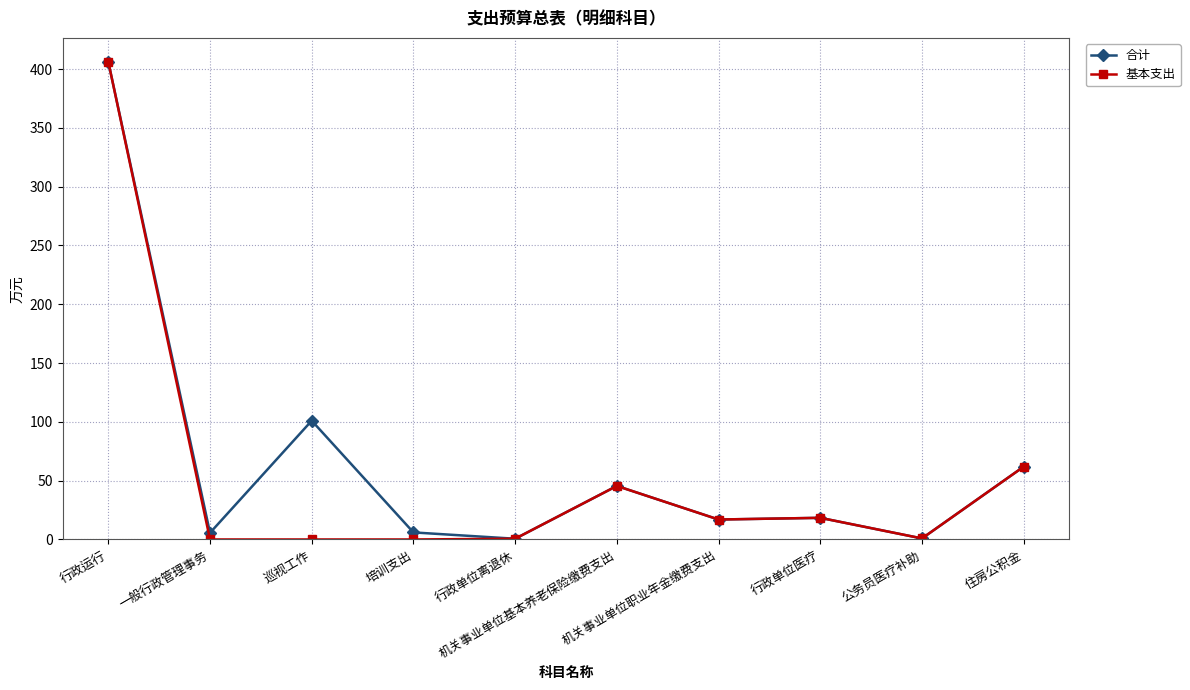

What is the maximum value shown in the chart?

406.2